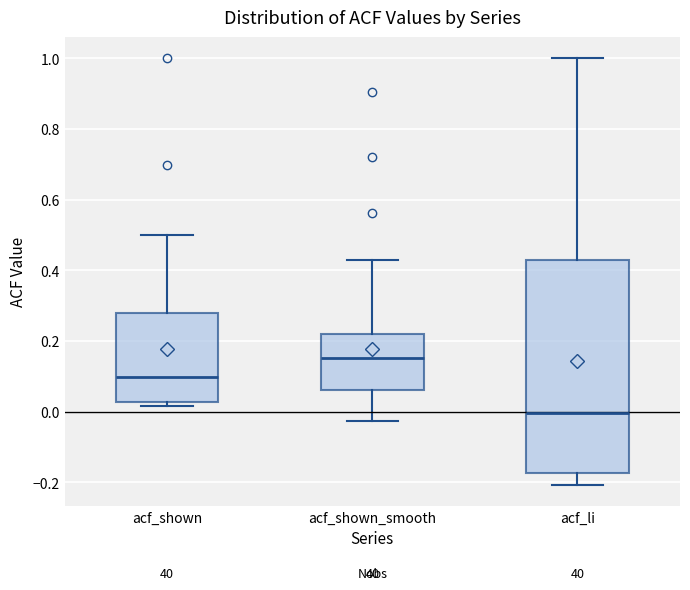

Where is the upper edge of the box for acf_shown on the y-axis? The values are not printed on the chart, so give them approximately, as read against the axis.

0.28